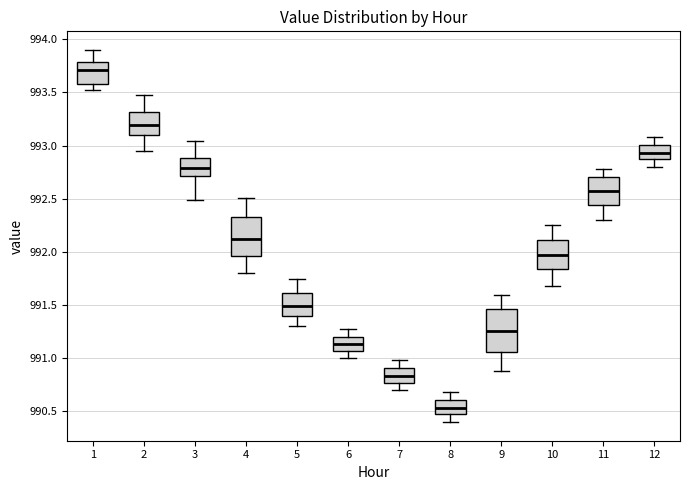

Reading left to right, transcribe this box plot: for each box, give where its median line is, the range the box spans, and where its two whiskers end, as read against the y-axis. The values are not printed on the chart, so give them approximately, as read against the axis.

1: median 993.70, box 993.60 to 993.80, whiskers 993.50 to 993.90
2: median 993.20, box 993.10 to 993.30, whiskers 992.95 to 993.50
3: median 992.80, box 992.70 to 992.90, whiskers 992.50 to 993.05
4: median 992.15, box 991.95 to 992.35, whiskers 991.80 to 992.50
5: median 991.50, box 991.40 to 991.60, whiskers 991.30 to 991.75
6: median 991.15, box 991.05 to 991.20, whiskers 991.00 to 991.30
7: median 990.85, box 990.75 to 990.90, whiskers 990.70 to 991.00
8: median 990.55, box 990.45 to 990.60, whiskers 990.40 to 990.70
9: median 991.25, box 991.05 to 991.45, whiskers 990.90 to 991.60
10: median 992.00, box 991.85 to 992.10, whiskers 991.70 to 992.25
11: median 992.60, box 992.45 to 992.70, whiskers 992.30 to 992.80
12: median 992.95, box 992.85 to 993.00, whiskers 992.80 to 993.10